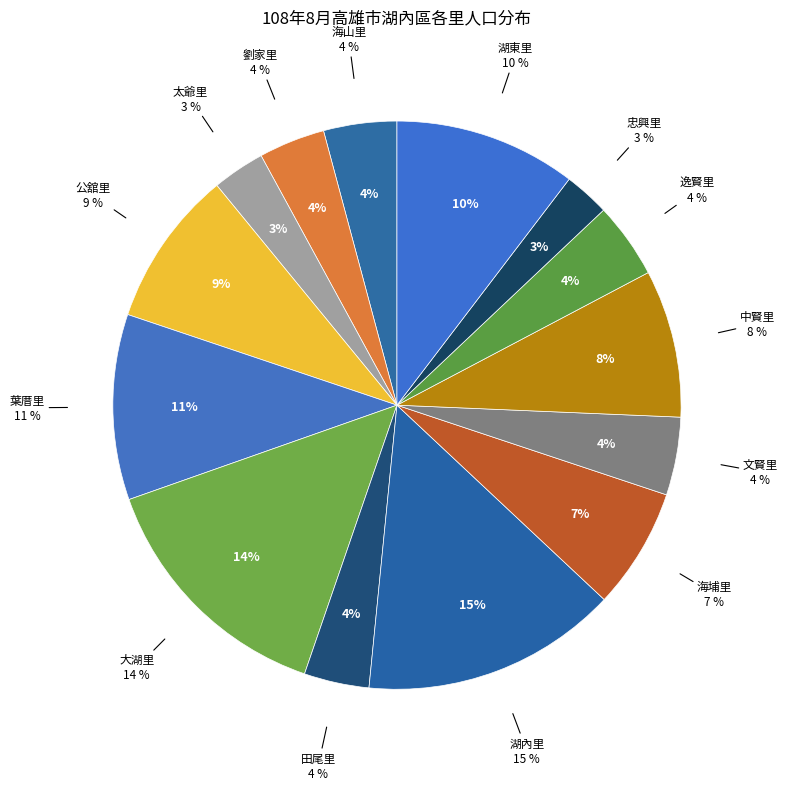

What is the total percentage of 文賢里 and 海山里?

8.6%